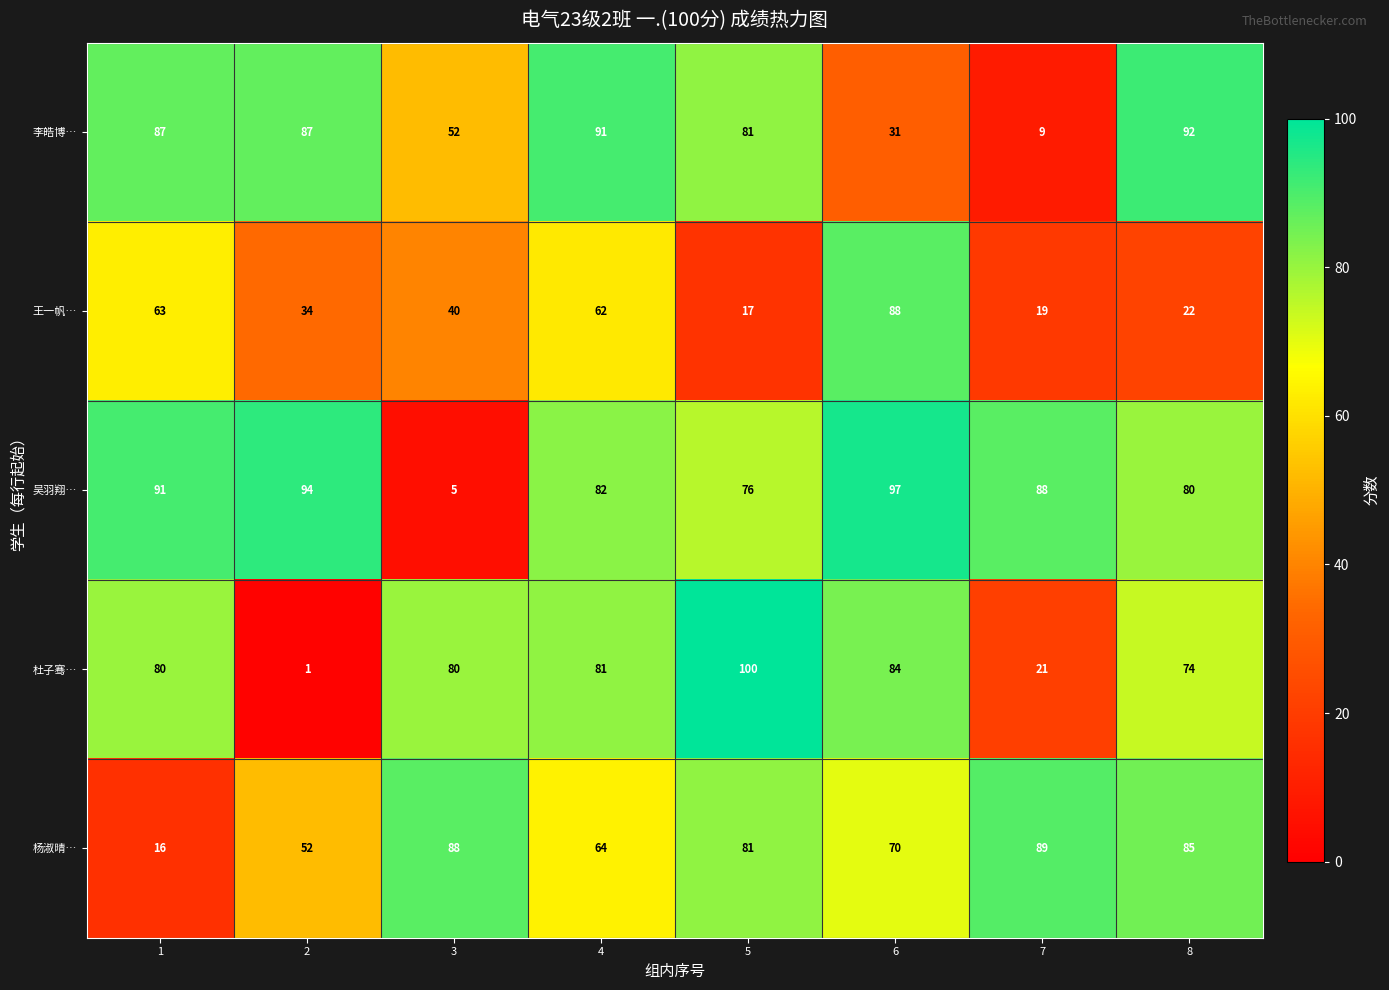

Rank the series at 1 from highest to lowest value.

吴羽翔…, 李皓博…, 杜子骞…, 王一帆…, 杨淑晴…